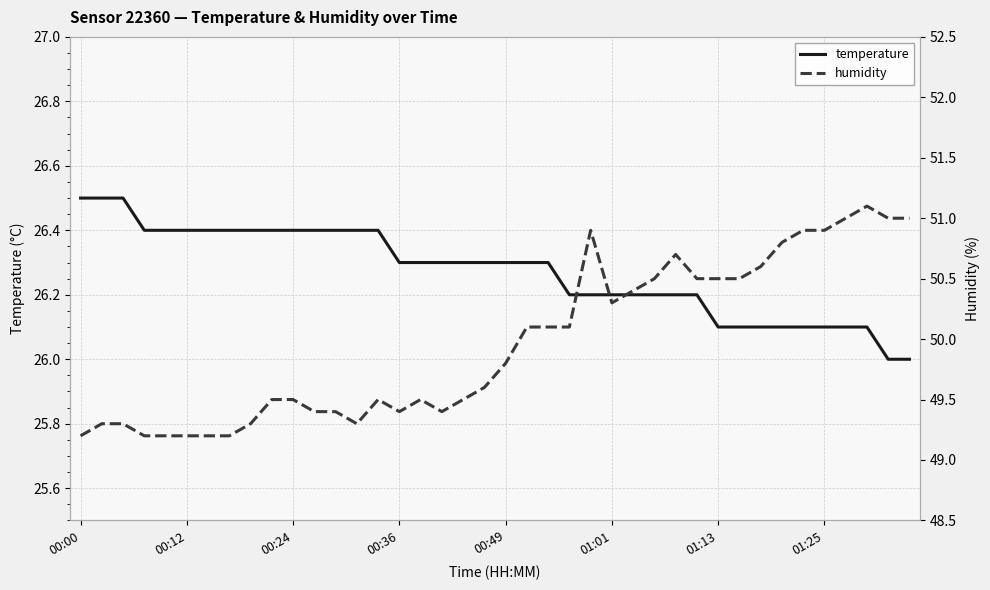

The humidity series shows 13.5 at 12. True or false?

False